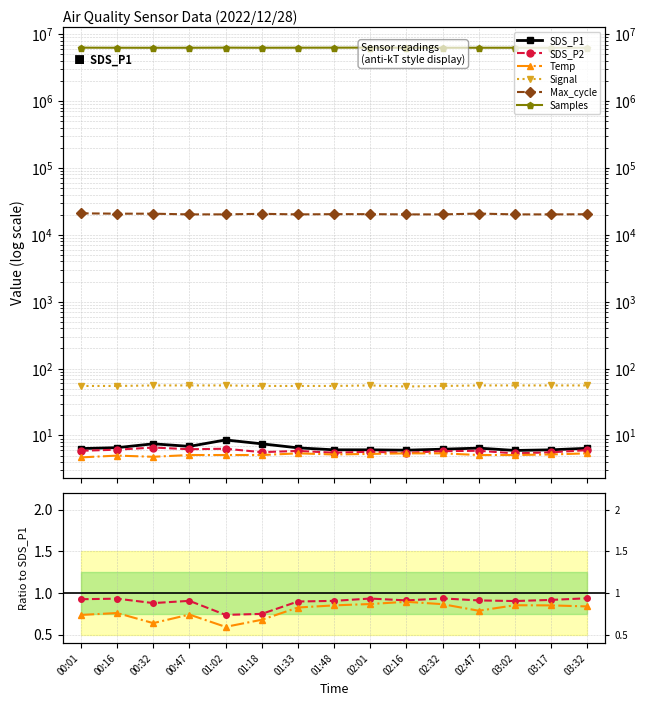

Which category has the highest value in the Samples series?

03:02